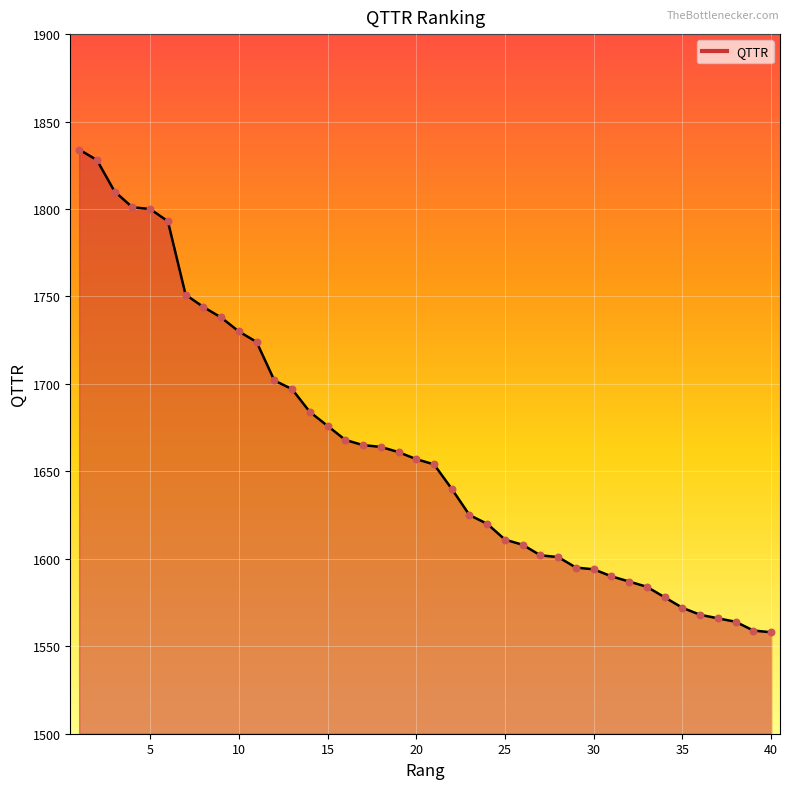

What is the minimum value shown in the chart?

1558